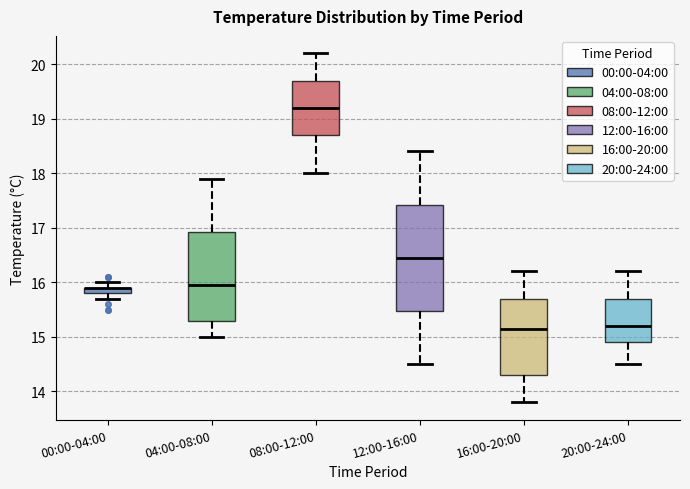

Where does the median line of the box for 12:00-16:00 sit on the y-axis? The values are not printed on the chart, so give them approximately, as read against the axis.

16.5